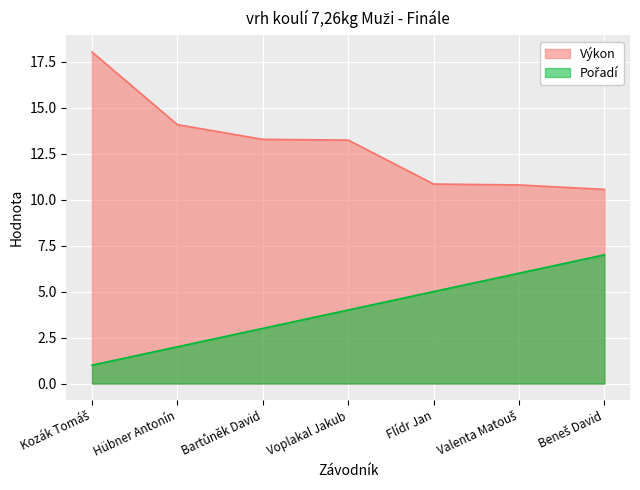

At how many categories does at least one series exceed 14?

2